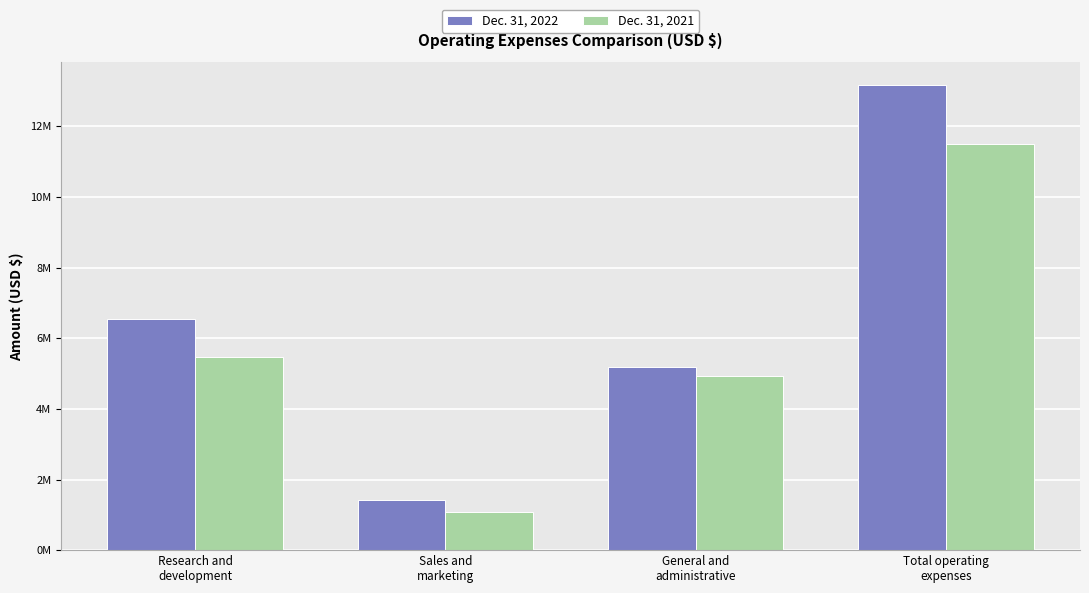

Where is Dec. 31, 2022 nearest to the value 7293354?

Research and
development